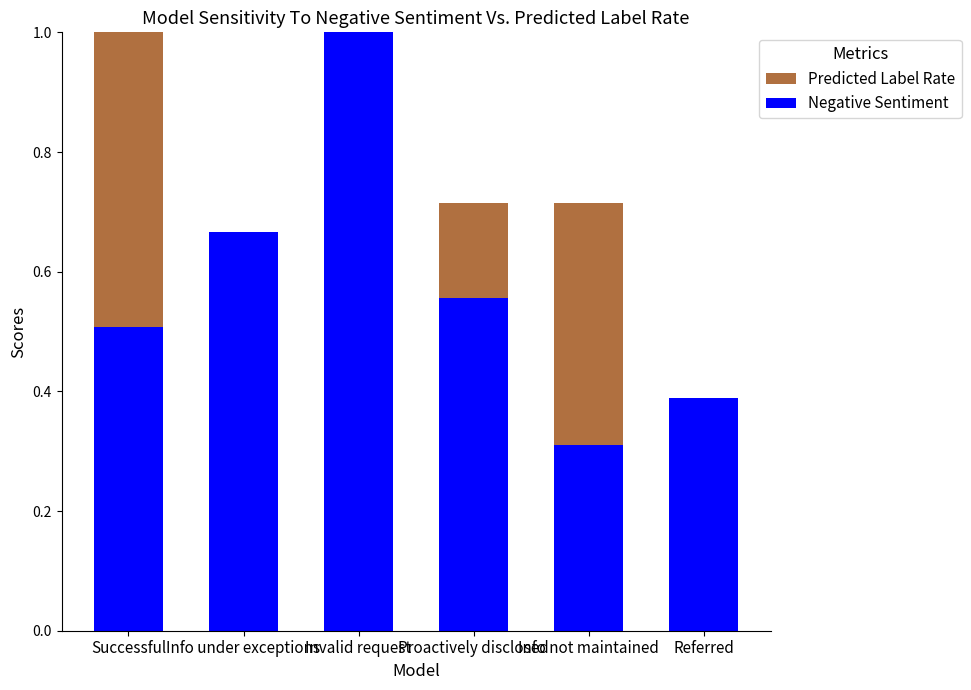

The Negative Sentiment series shows 0.2 at Info not maintained. True or false?

False